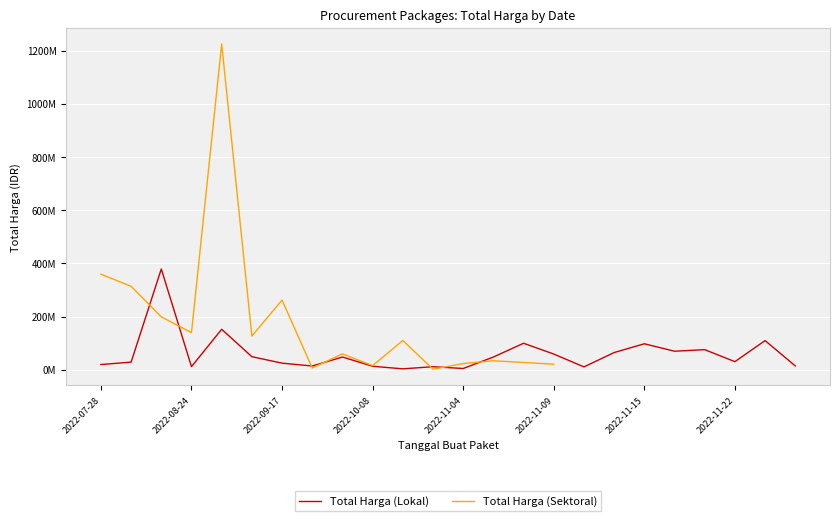

Which series has the largest range (max minus min)?

Total Harga (Sektoral)